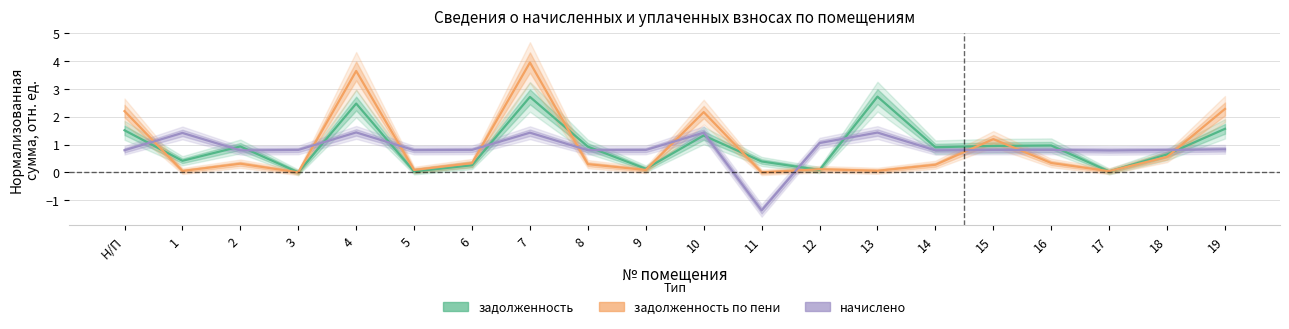

How many values in начислено are below zero?

1